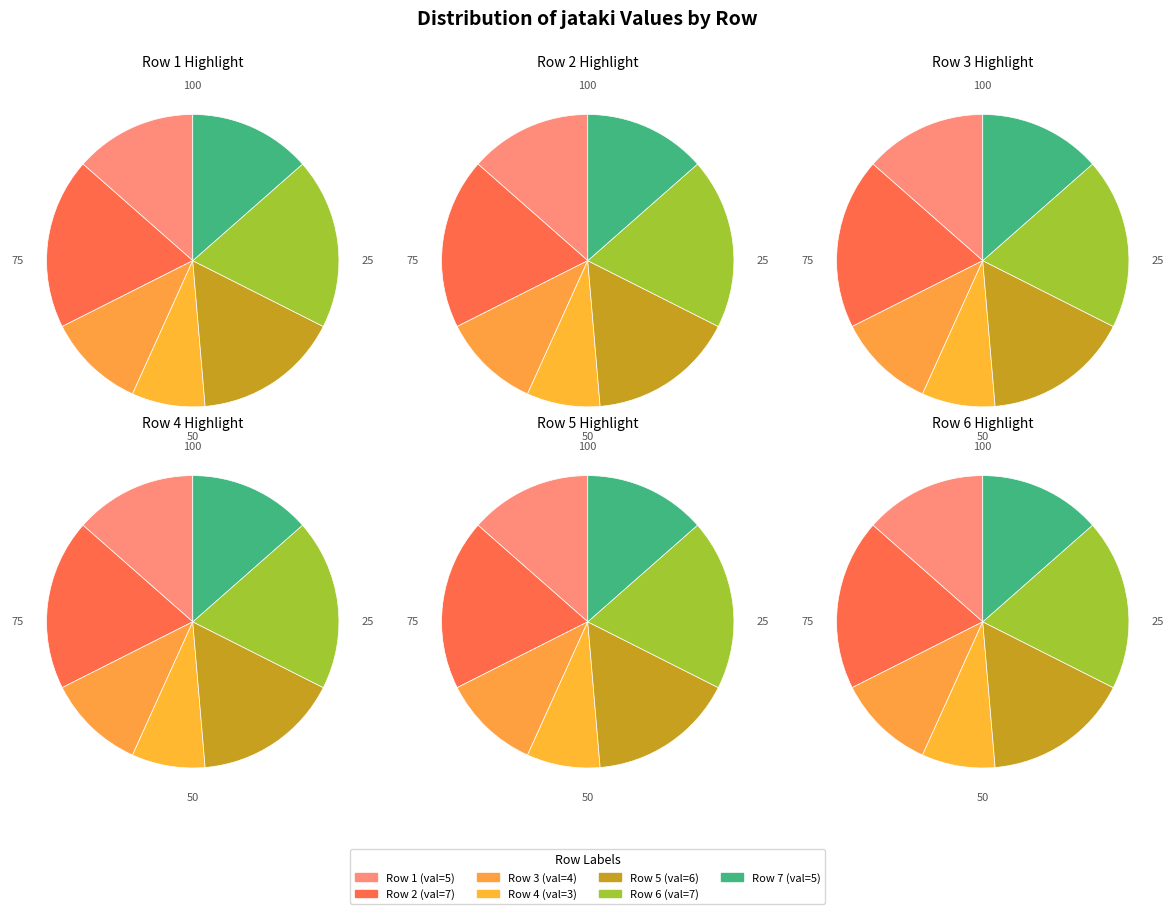

What percentage is NOT represented by 5?

83.8%